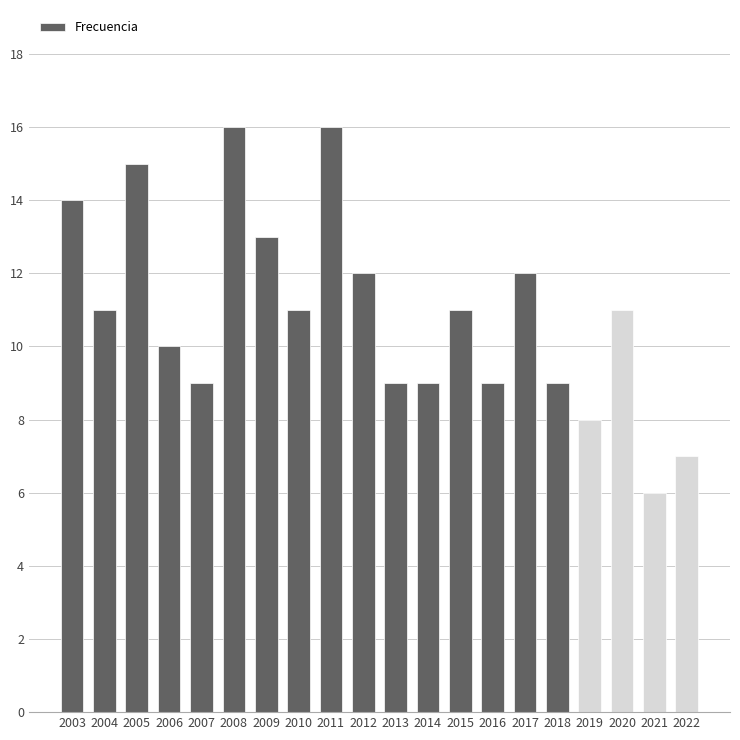

What is the minimum value shown in the chart?

6